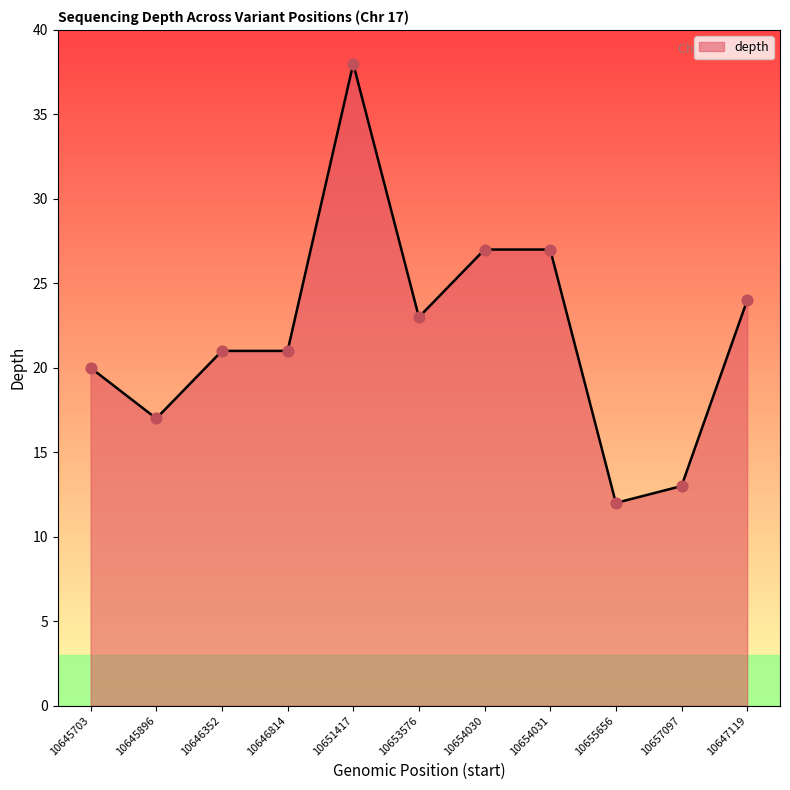

Which has a higher value, 10645896 or 10653576?

10653576